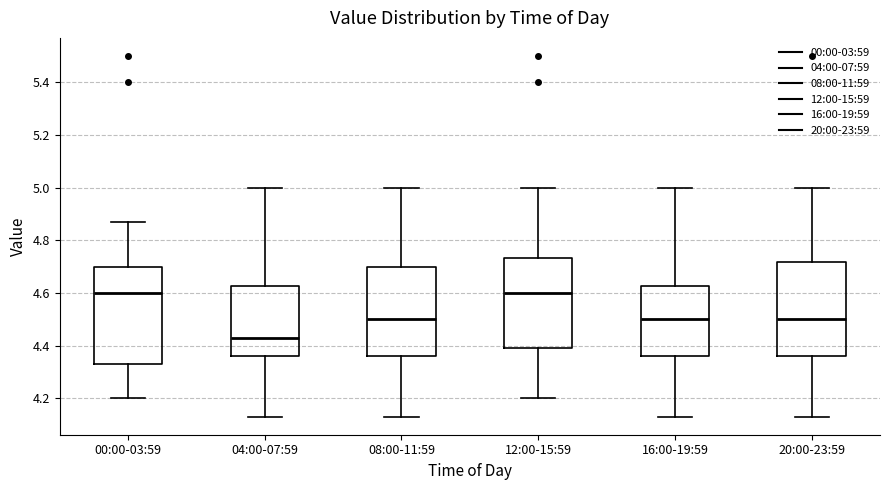

Reading left to right, transcribe this box plot: for each box, give where its median line is, the range the box spans, and where its two whiskers end, as read against the y-axis. The values are not printed on the chart, so give them approximately, as read against the axis.

00:00-03:59: median 4.60, box 4.34 to 4.70, whiskers 4.20 to 4.88
04:00-07:59: median 4.44, box 4.36 to 4.62, whiskers 4.14 to 5.00
08:00-11:59: median 4.50, box 4.36 to 4.70, whiskers 4.14 to 5.00
12:00-15:59: median 4.60, box 4.40 to 4.74, whiskers 4.20 to 5.00
16:00-19:59: median 4.50, box 4.36 to 4.62, whiskers 4.14 to 5.00
20:00-23:59: median 4.50, box 4.36 to 4.72, whiskers 4.14 to 5.00